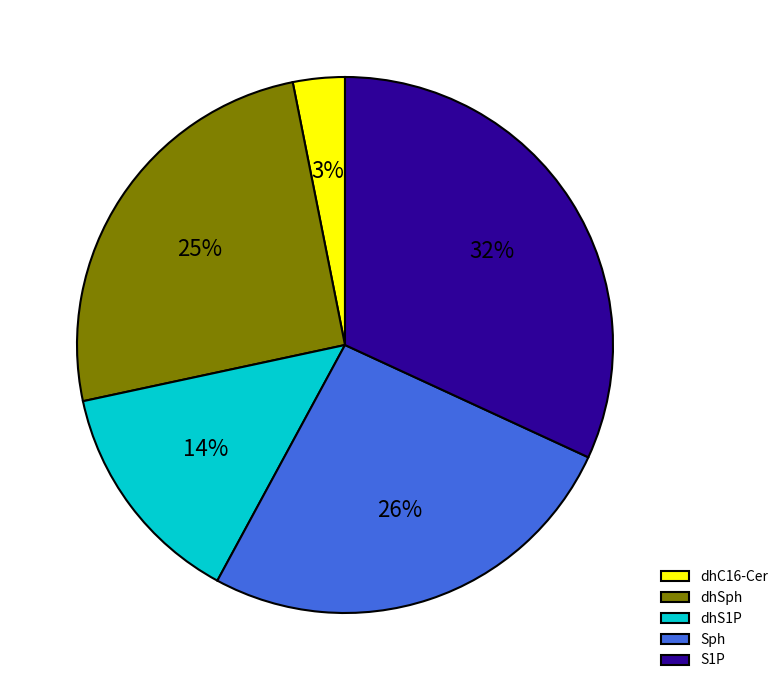

Is the sum of Sph and dhSph greater than half?

Yes